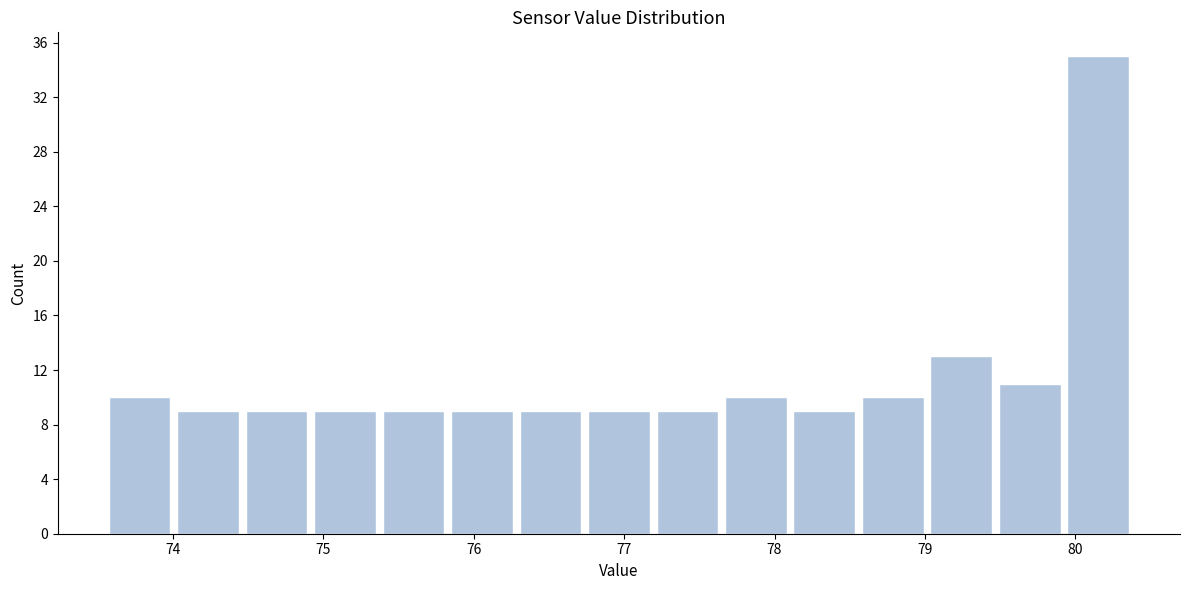

Over which range of the x-axis is the bar tallest?

79.9 to 80.4